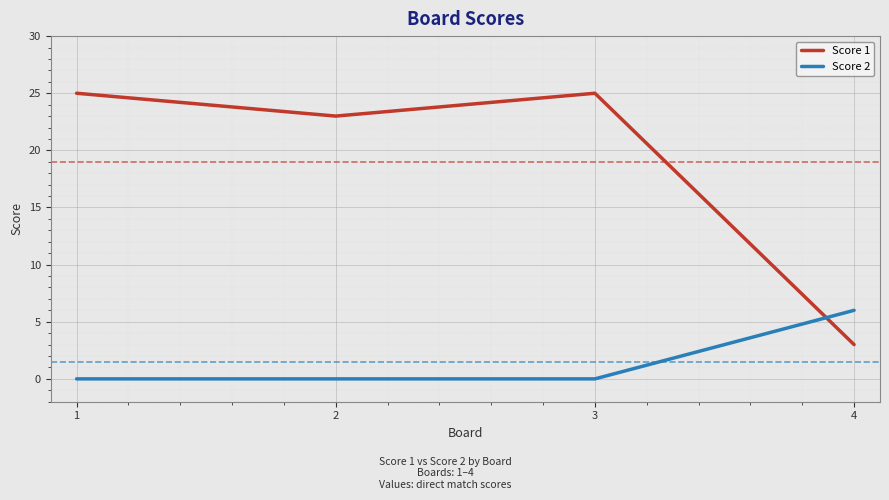

True or false: Score 2 has more than 2 points higher than both neighbors.

False